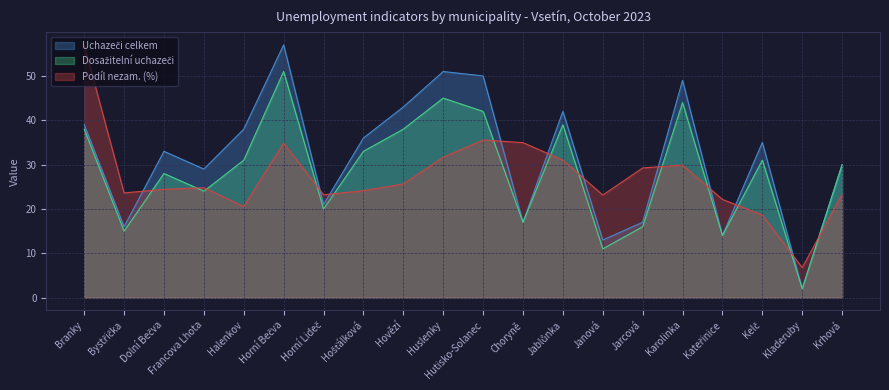

Is it true that Podíl nezam. (%) equals 29.2 at Jarcová?

True